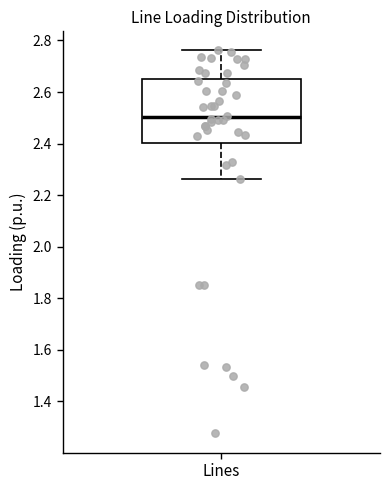

Transcribe this box plot: give where the median line is, the range the box spans, and where the two whiskers end, as read against the y-axis. The values are not printed on the chart, so give them approximately, as read against the axis.

median 2.50, box 2.40 to 2.64, whiskers 2.26 to 2.76